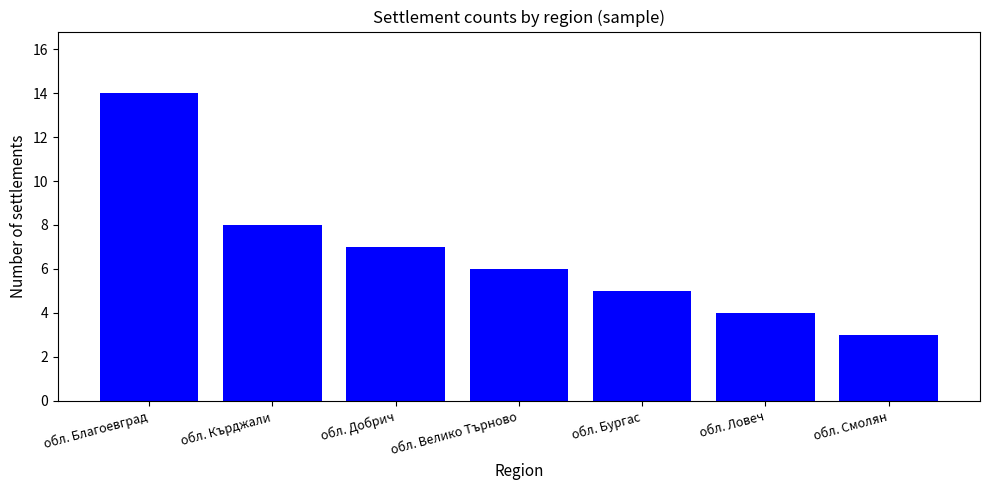

What is the difference between the values at обл. Кърджали and обл. Смолян?

5